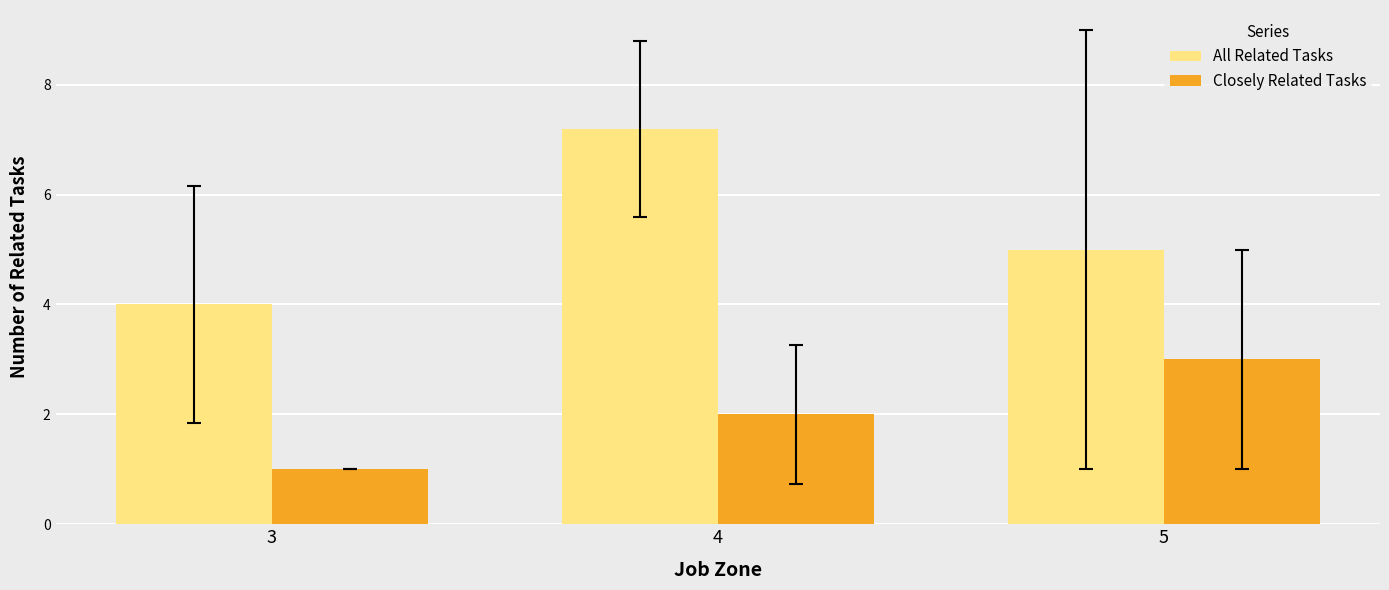

What is the difference between the maximum and minimum values in the Closely Related Tasks series?

2.0